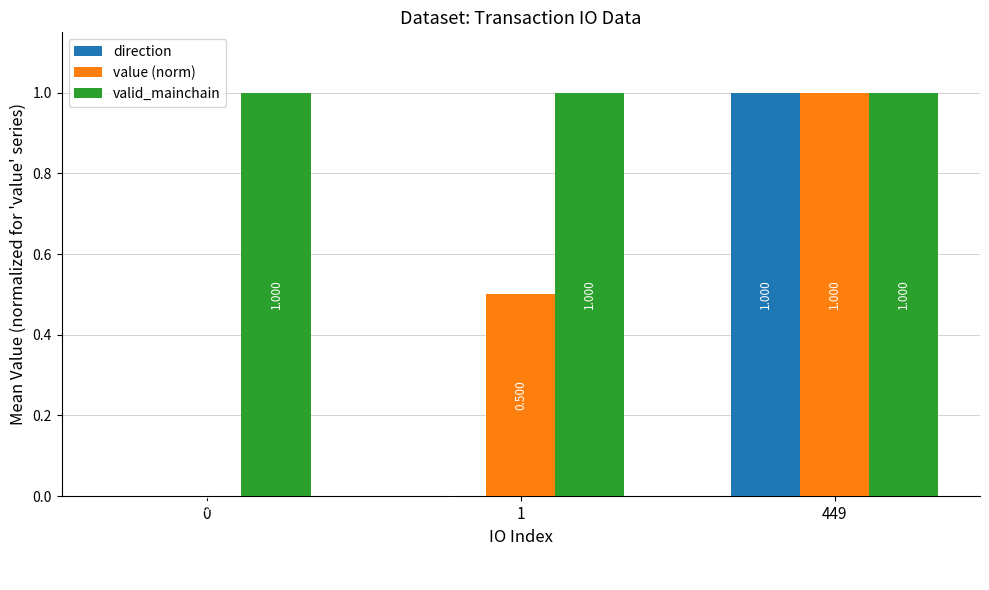

How many positive values does the direction series have?

1